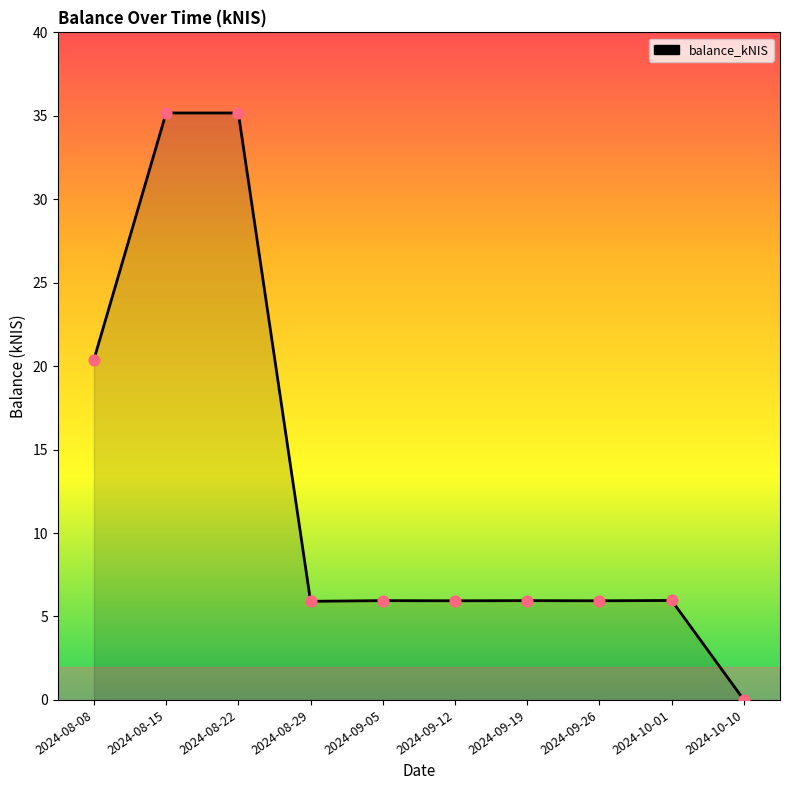

What is the ratio of the value at 2024-10-01 to the value at 2024-08-29?

1.0